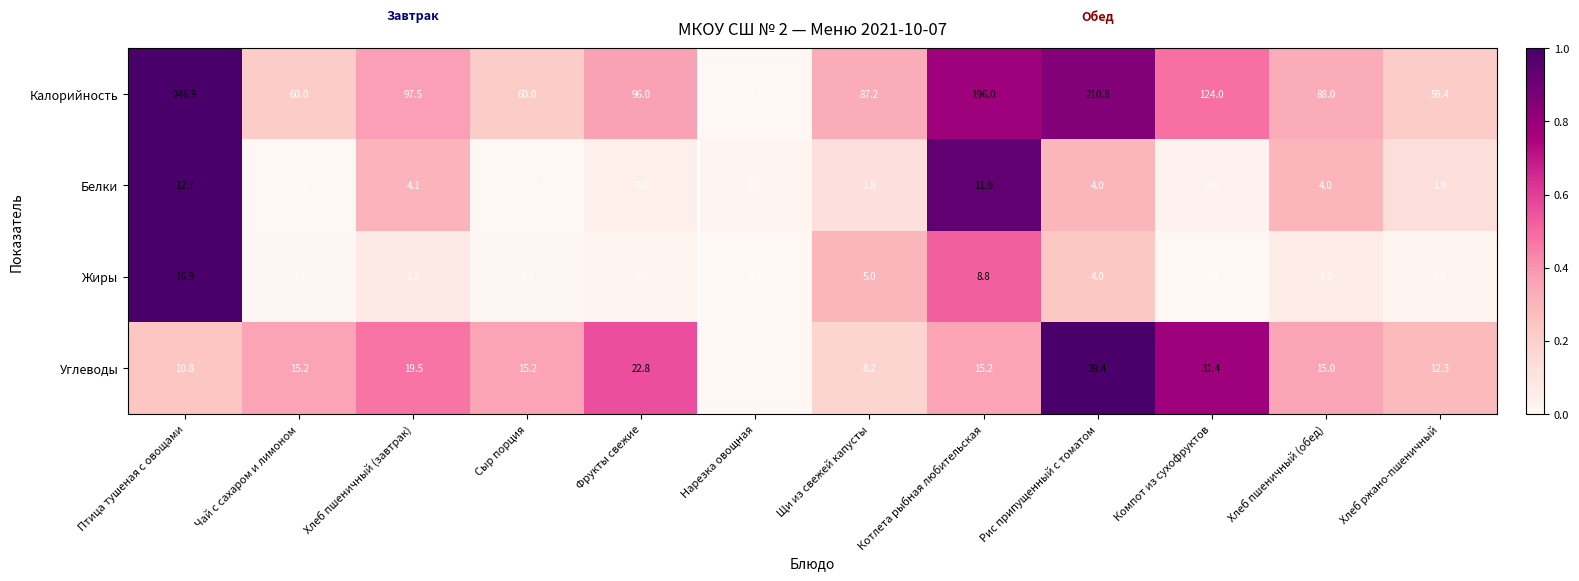

What is the sum of all Жиры values?

37.7